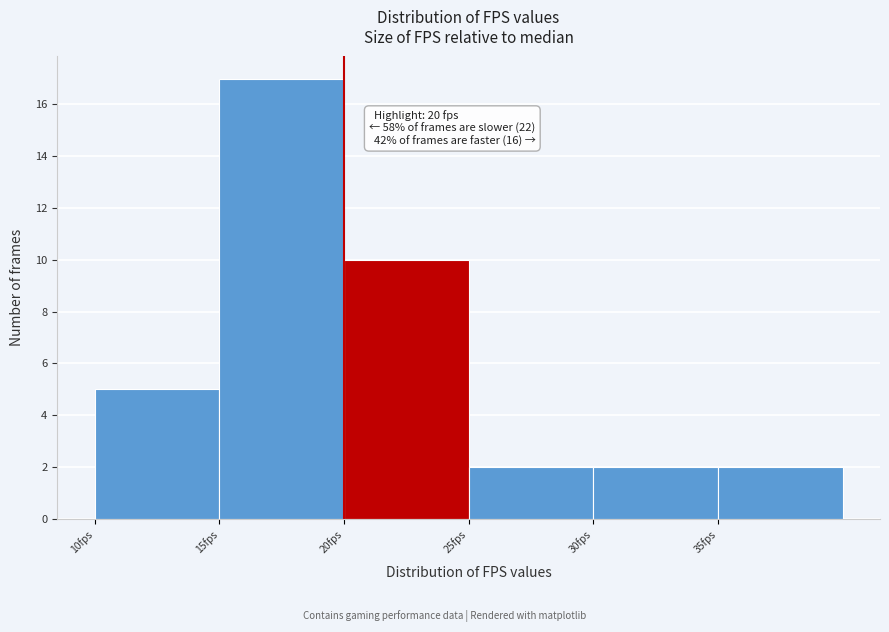

Which range on the x-axis has the tallest bar?

15 to 20